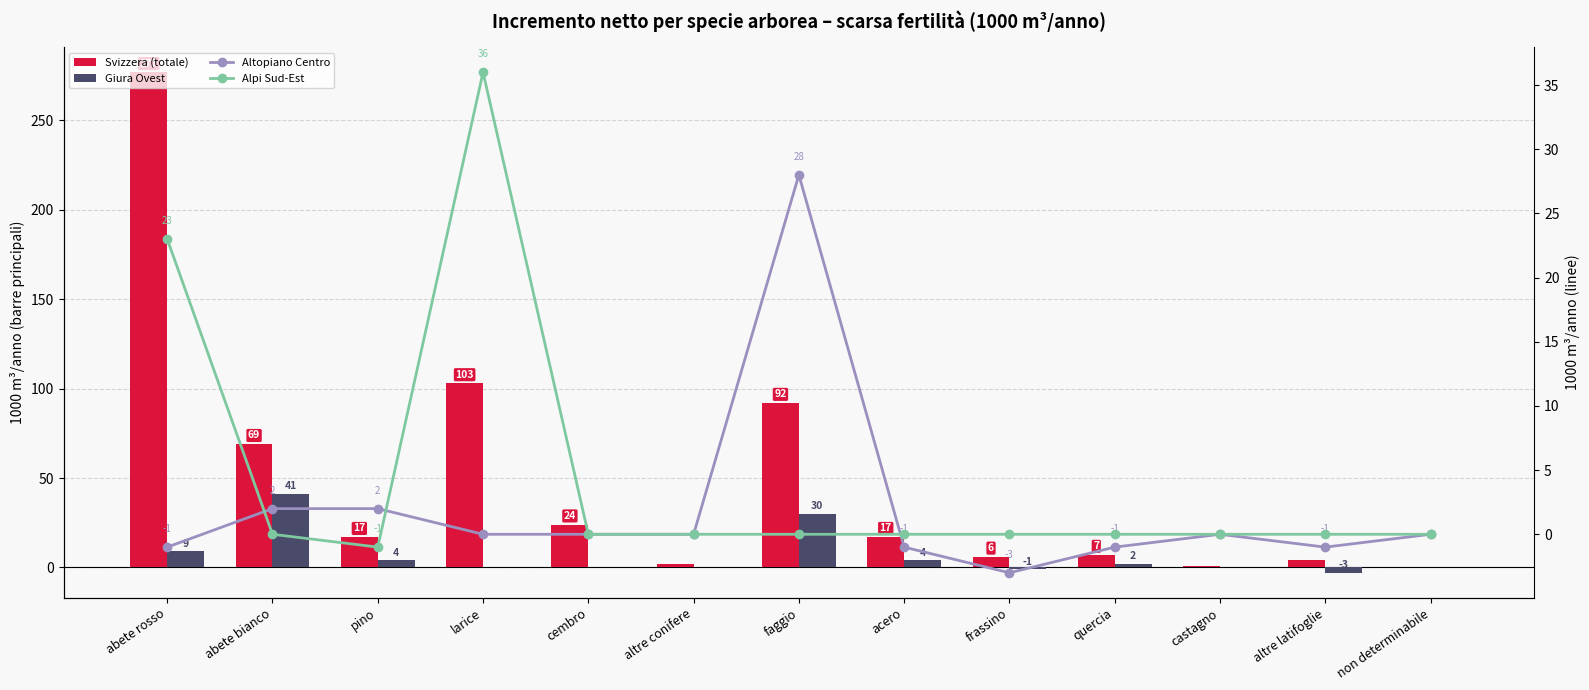

The value of Giura Ovest at acero is 4. True or false?

True